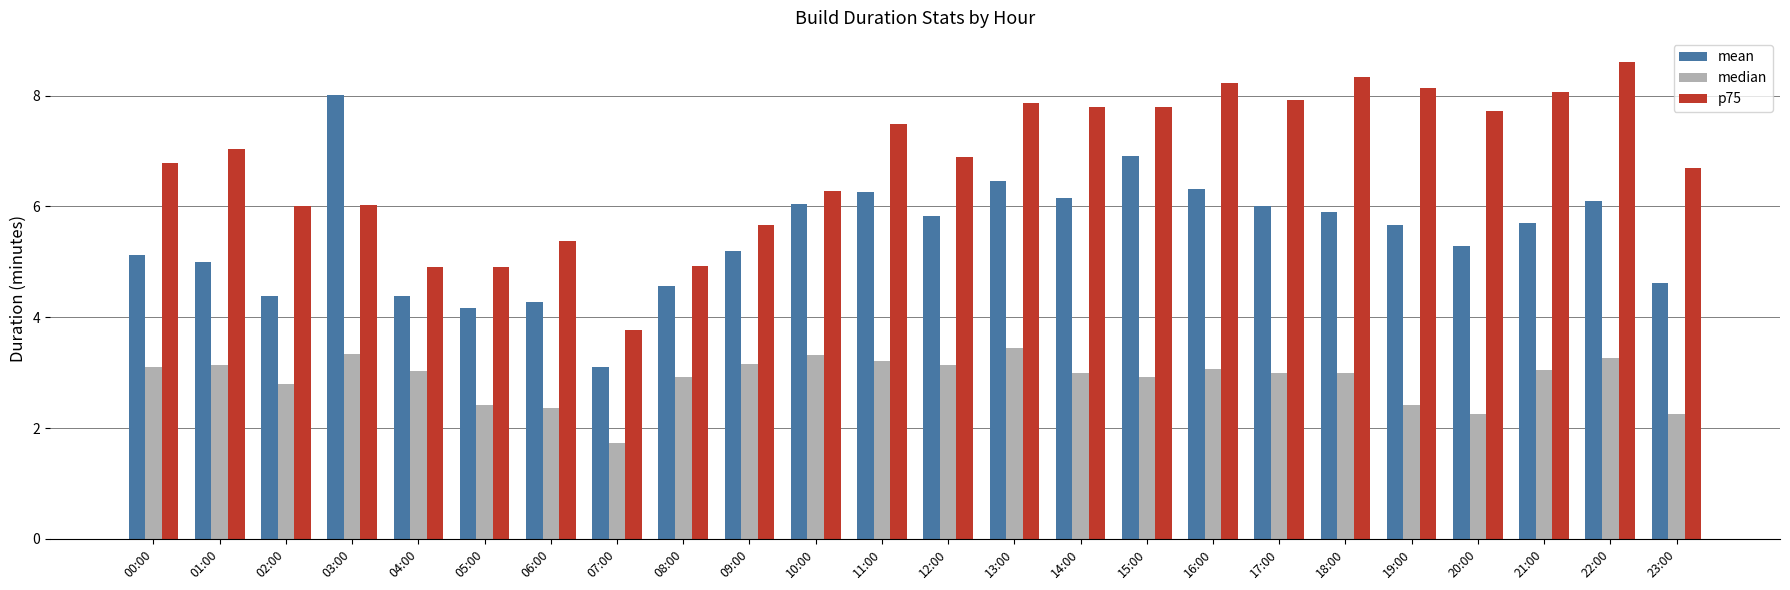

List the series in order of their peak value, highest first.

p75, mean, median